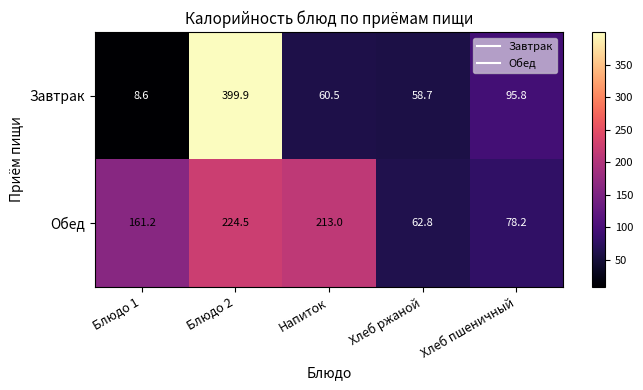

How many series are shown in this chart?

2